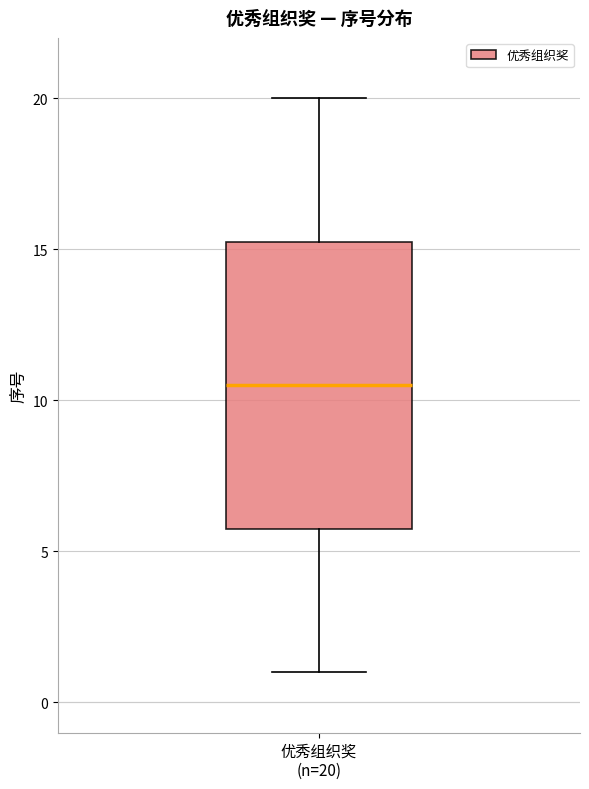

Where does the lower whisker of the box for 优秀组织奖 (n=20) end on the y-axis? The values are not printed on the chart, so give them approximately, as read against the axis.

1.0